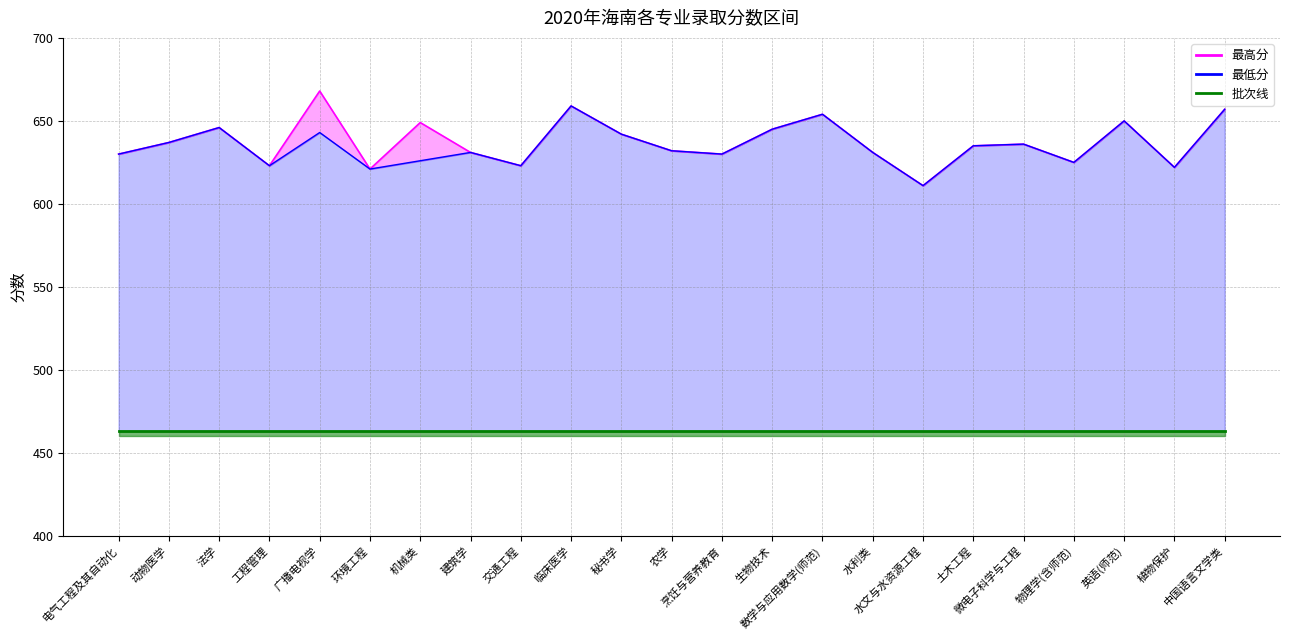

Between 动物医学 and 水文与水资源工程, which series saw the biggest shift?

最高分